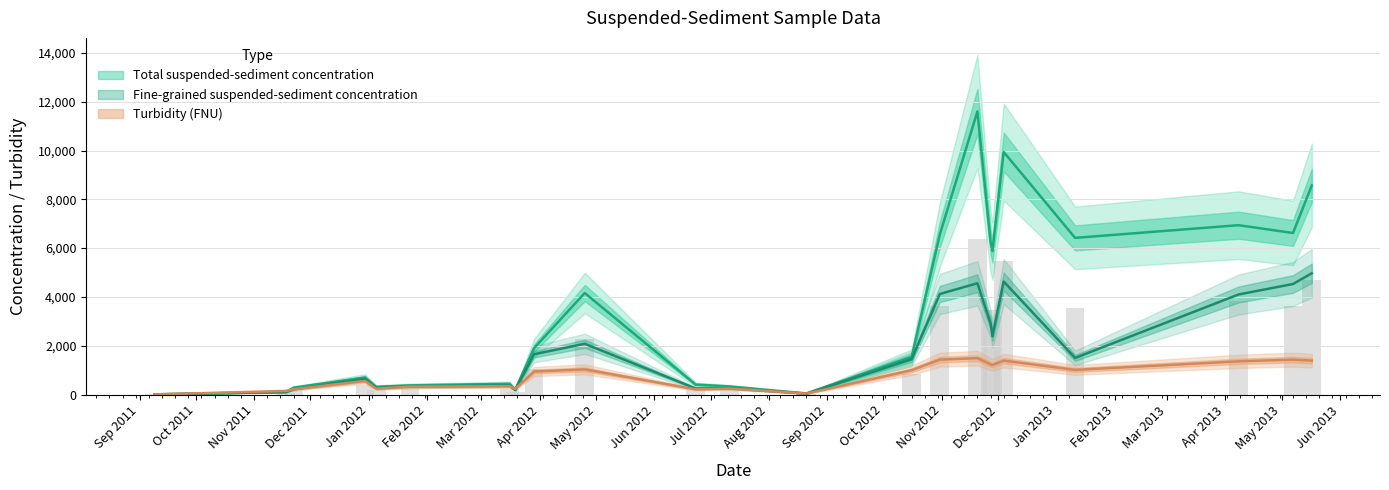

What is the lowest value of the Fine-grained suspended-sediment concentration series?

6.0